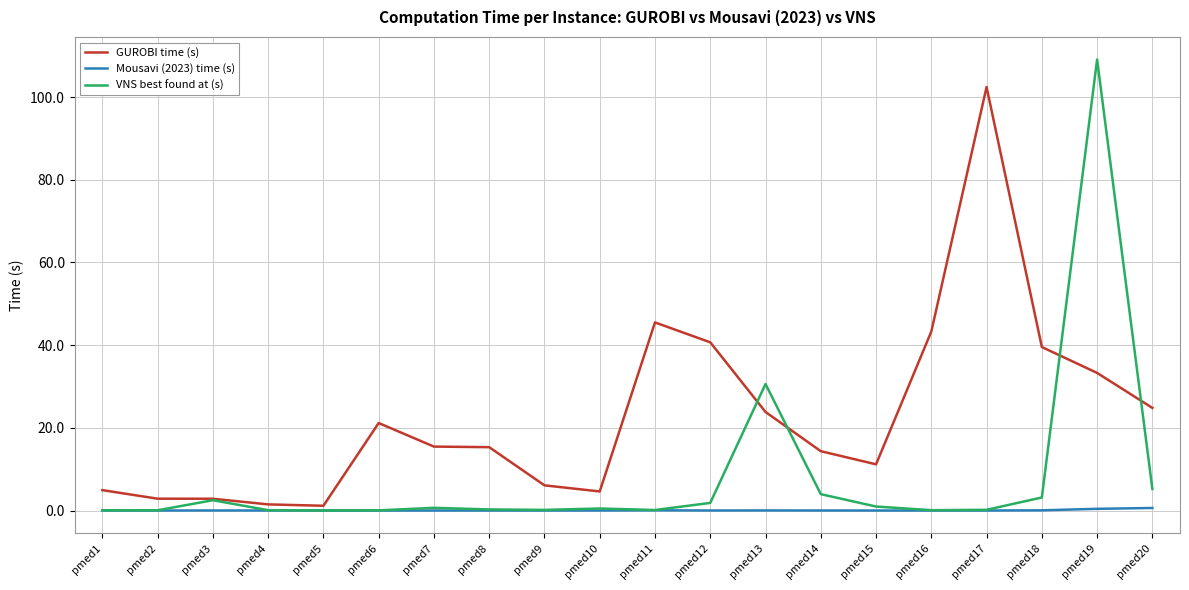

What are all the series names shown in the legend?

GUROBI time (s), Mousavi (2023) time (s), VNS best found at (s)